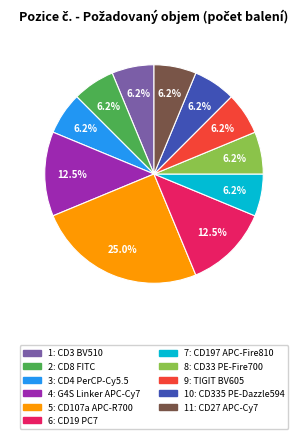

Is there a majority slice in this chart?

No